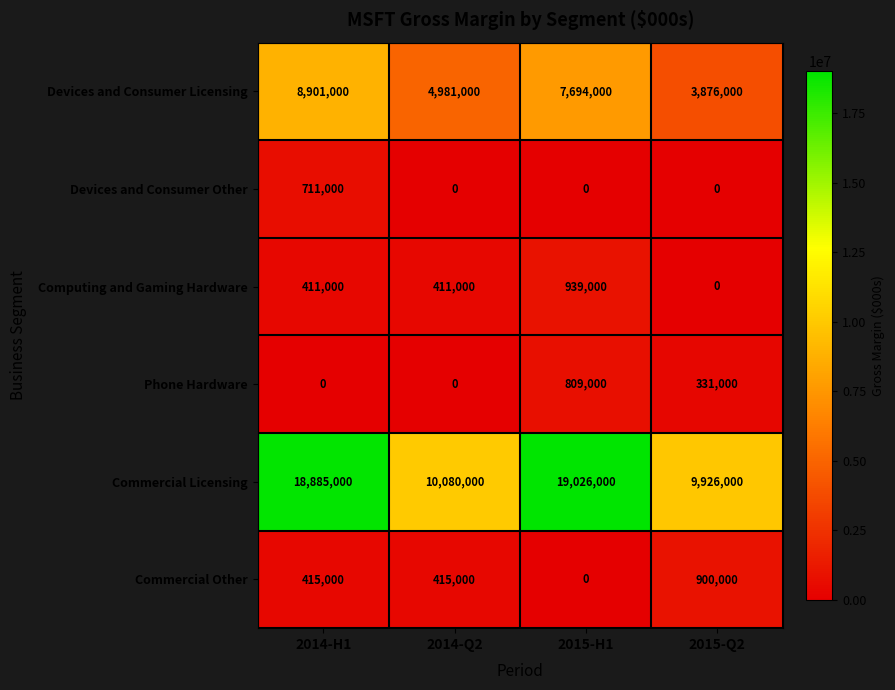

What is the average value of the Commercial Other series?

432500